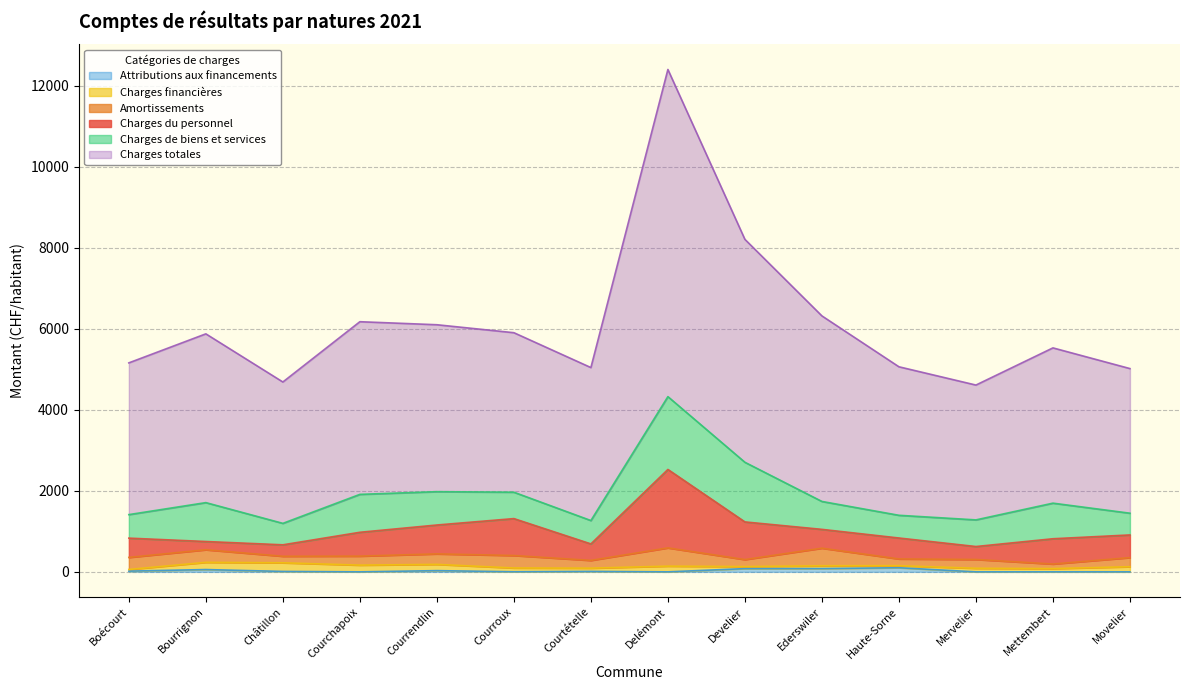

What are all the series names shown in the legend?

Charges du personnel, Amortissements, Charges financières, Charges de biens et services, Attributions aux financements, Charges totales